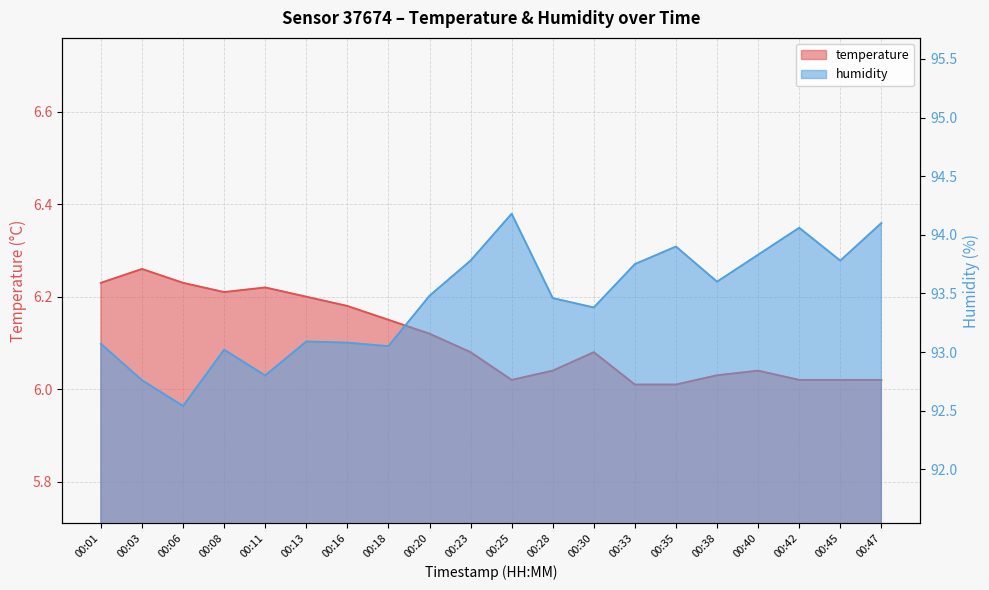

Is the value of temperature at 00:16 greater than the value of humidity at 00:23?

No